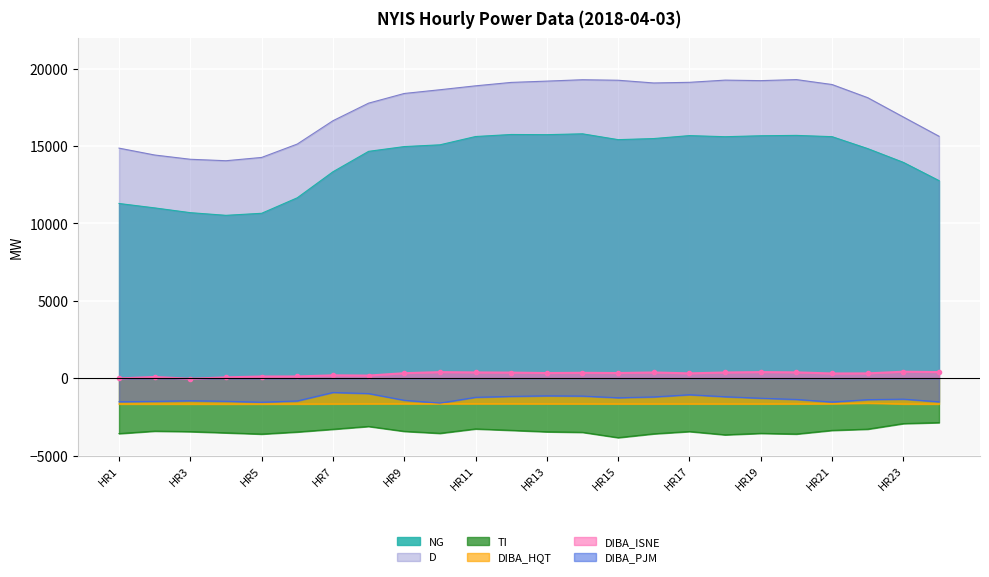

In D, how many points are higher than both neighbors (excluding endpoints)?

3